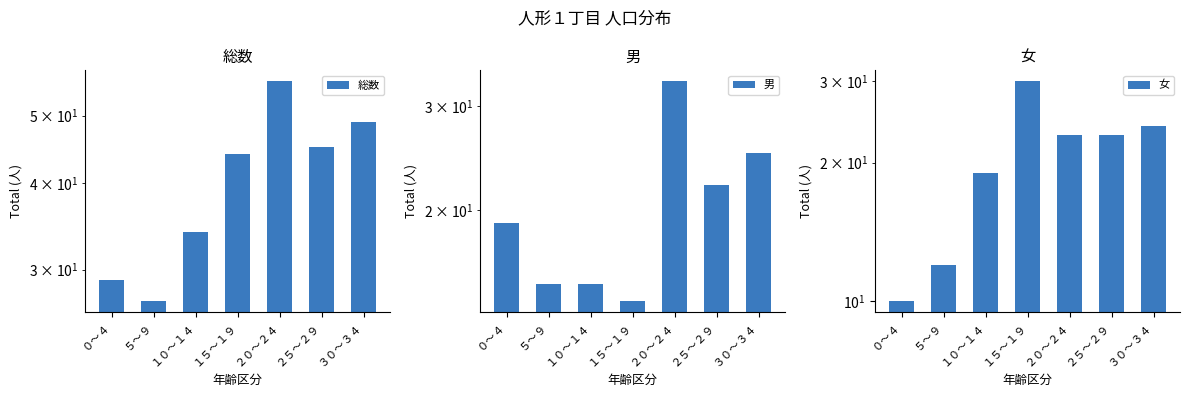

Reading left to right, list all the values displayed in this chart.

総数: 29	27	34	44	56	45	49
男: 19	15	15	14	33	22	25
女: 10	12	19	30	23	23	24